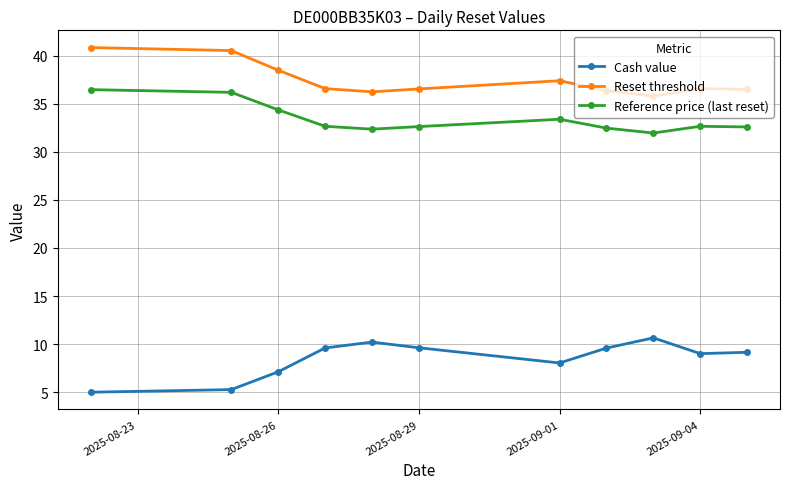

True or false: Reference price (last reset) and Reset threshold intersect in this chart.

False